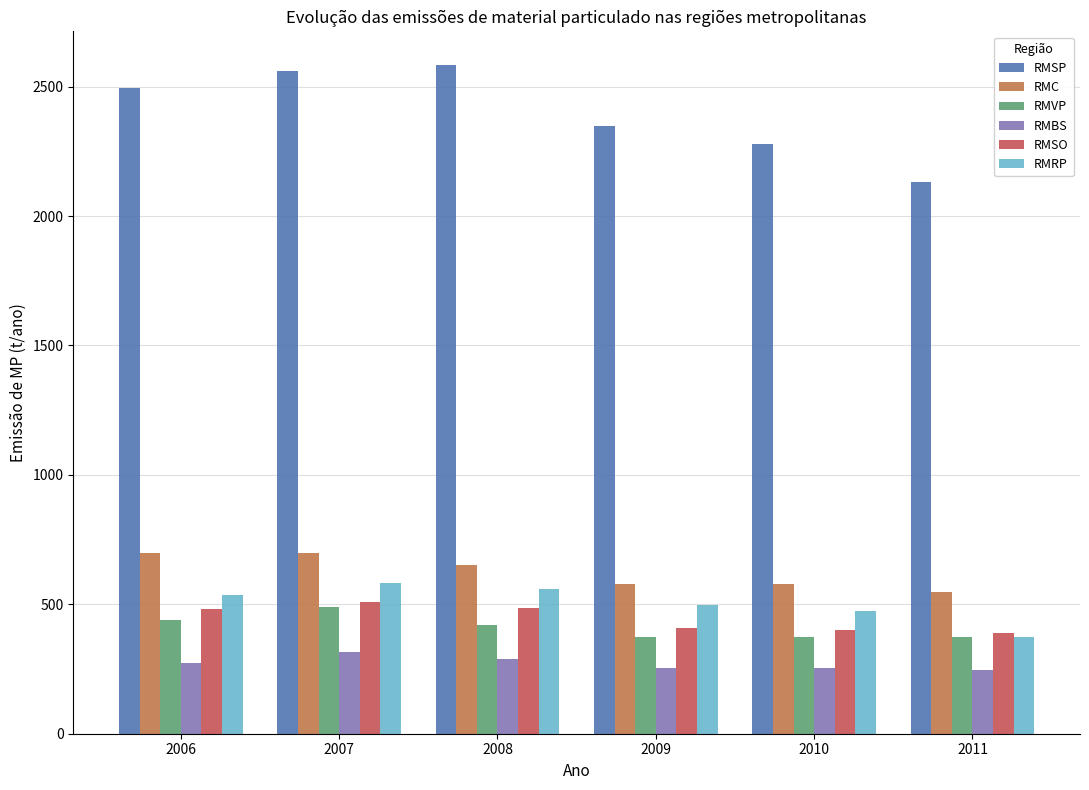

How many bars are there in total?

36